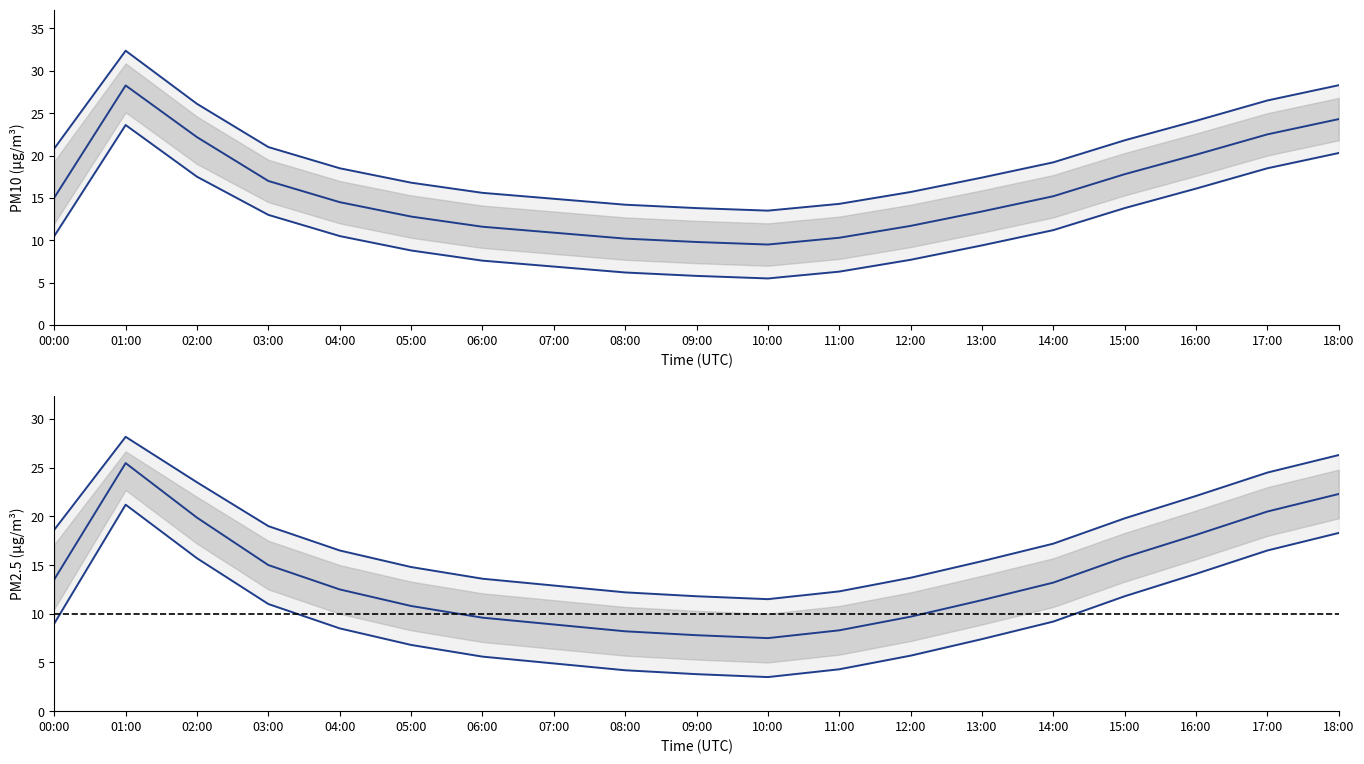

List the series in order of their peak value, lowest first.

P2_lower, P1_lower, P2, P2_upper, P1, P1_upper